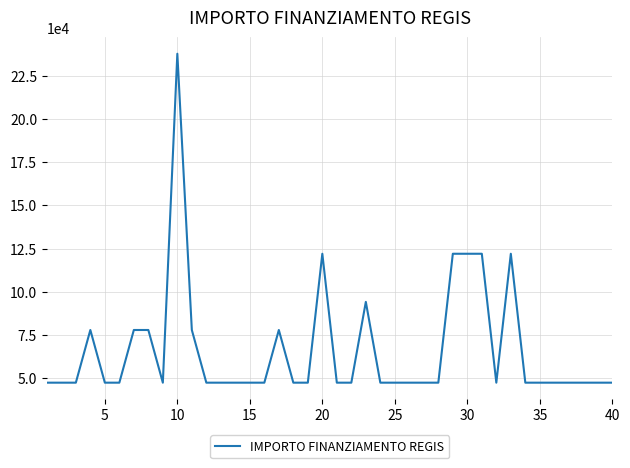

True or false: there are more than 2 points higher than both neighbors.

True